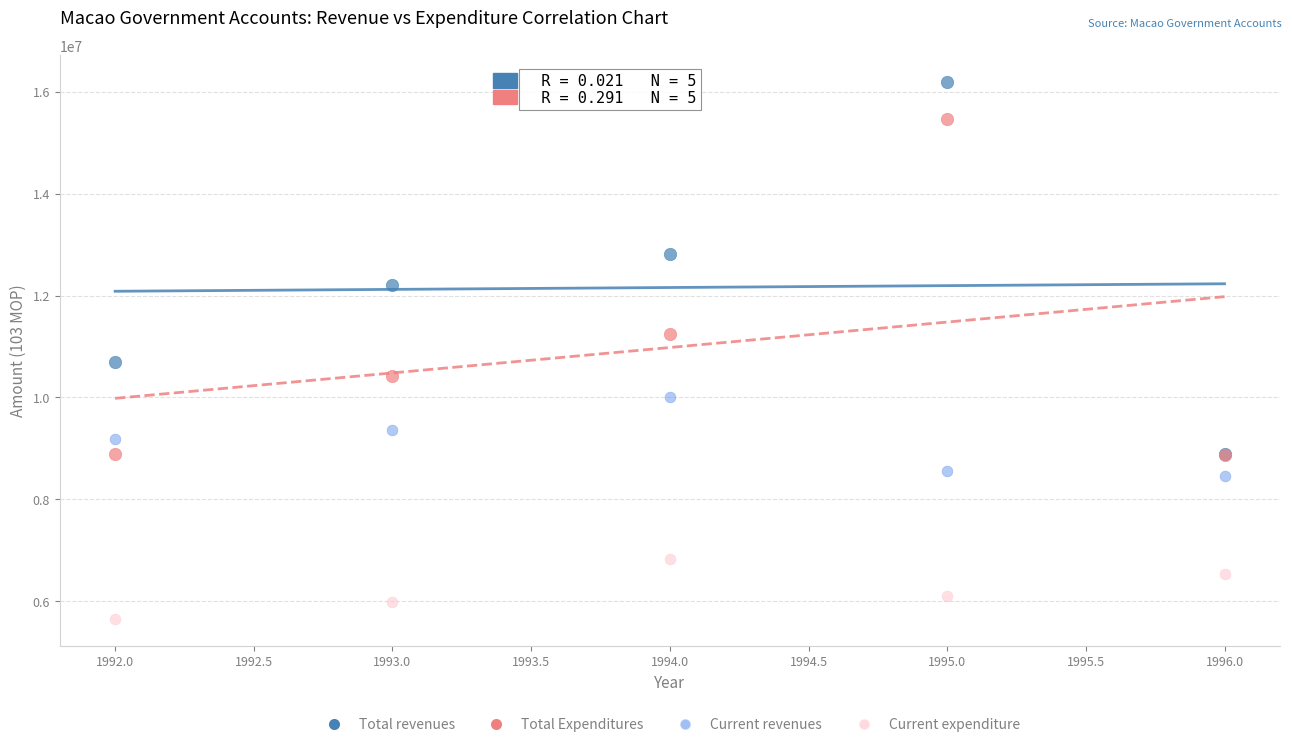

In the Current expenditure series, what Y value is closest to 6236758?

6106587